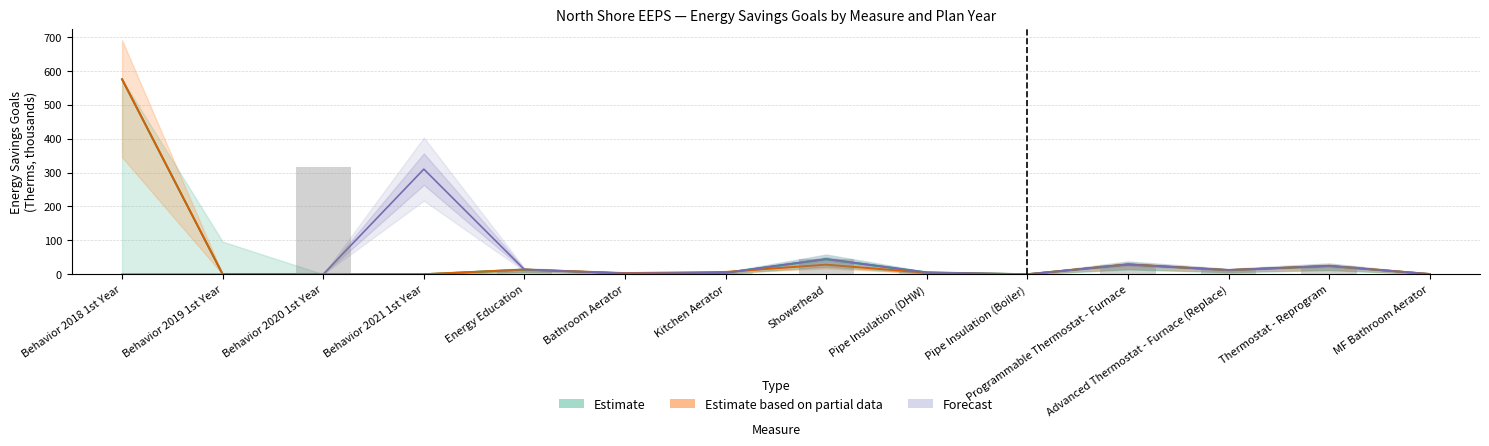

Between Behavior 2019 1st Year and Thermostat - Reprogram, which series saw the biggest shift?

Estimate